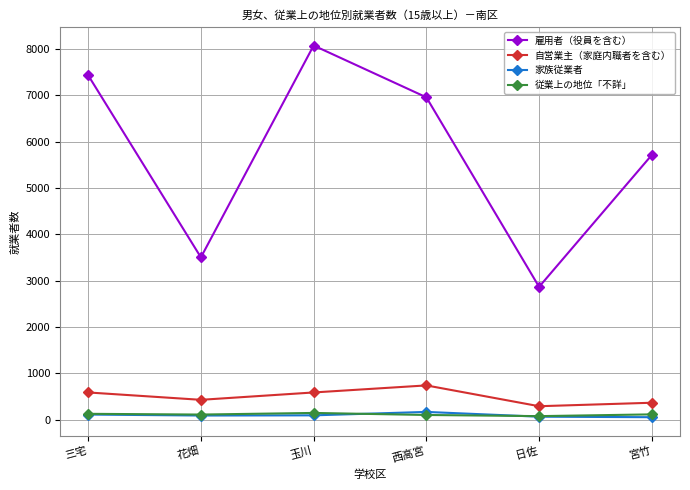

In 雇用者（役員を含む）, how many points are lower than both neighbors (excluding endpoints)?

2